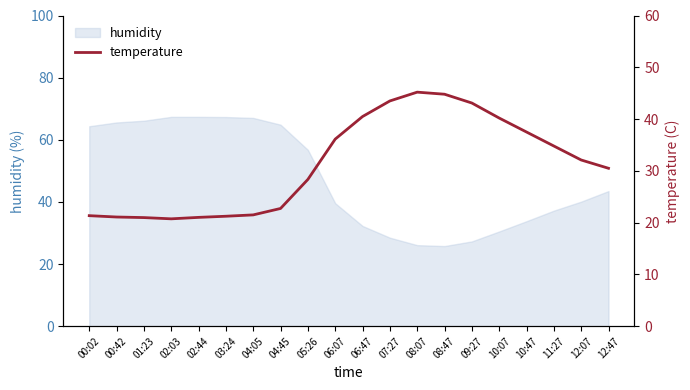

What is the difference between the values at 10:47 and 08:07?

7.7